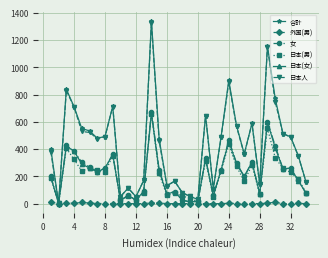

How many data points does each series have?

34